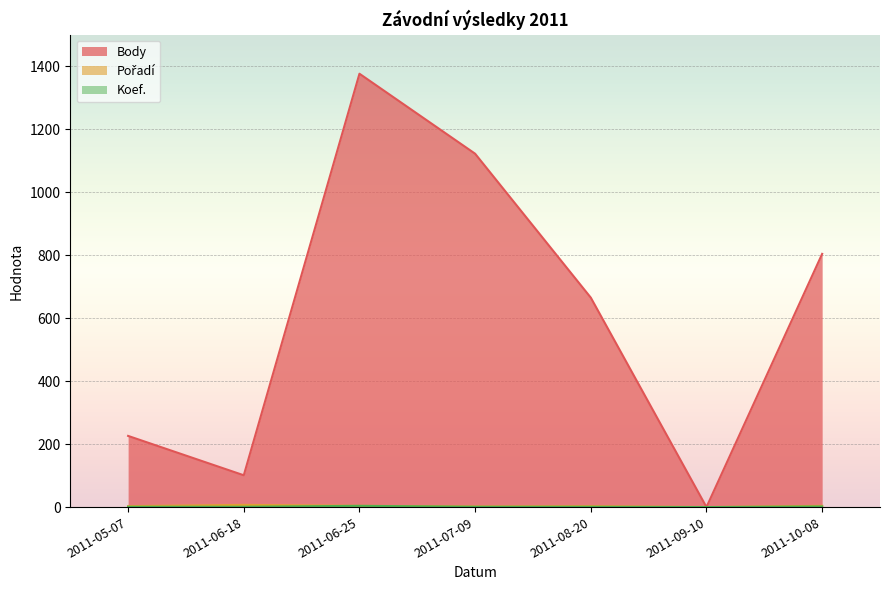

What is the approximate value of Body at 2011-05-07, to the nearest 100?

200